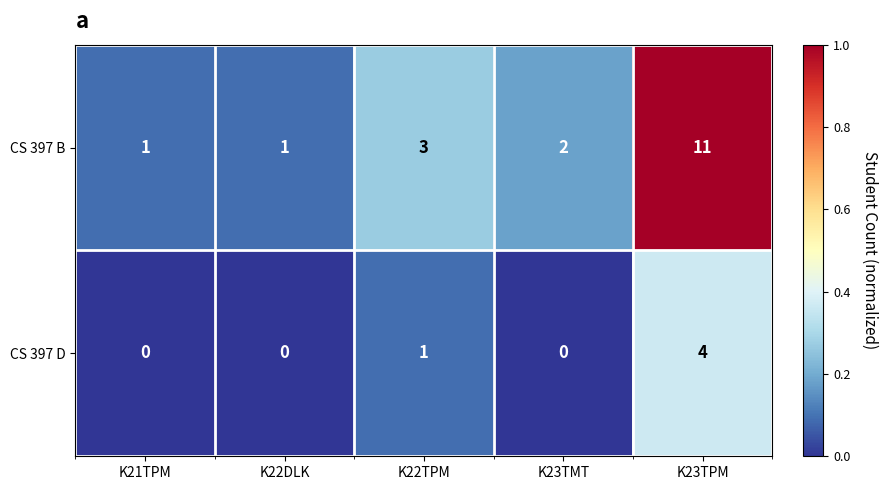

What is the maximum value shown in the chart?

1.0